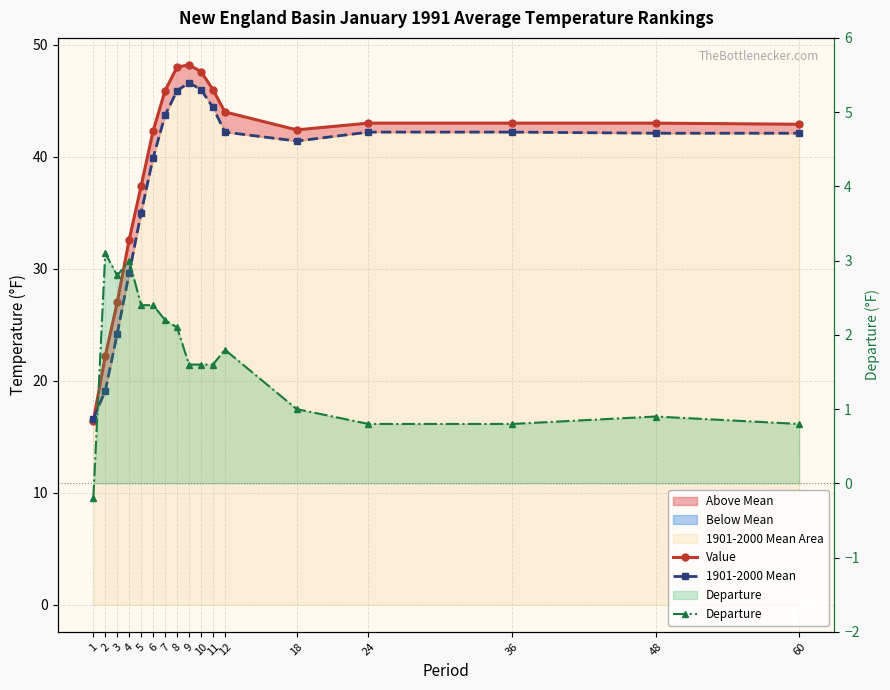

Which series has the widest spread of values?

Value